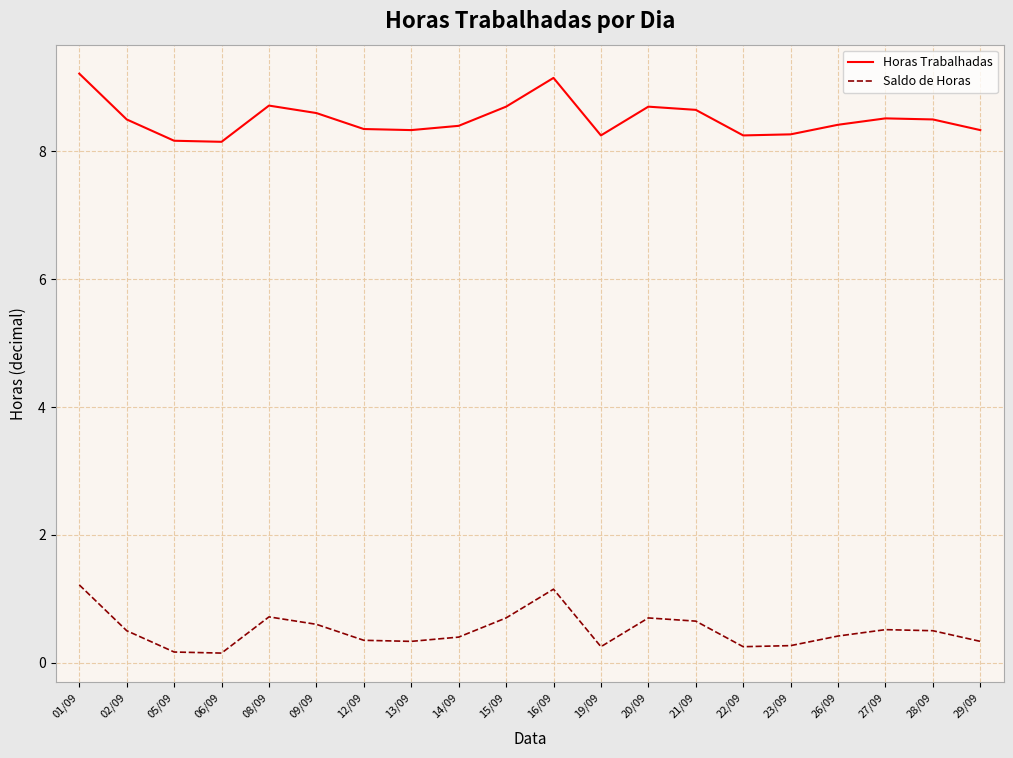

What position from the left is 23/09?

16